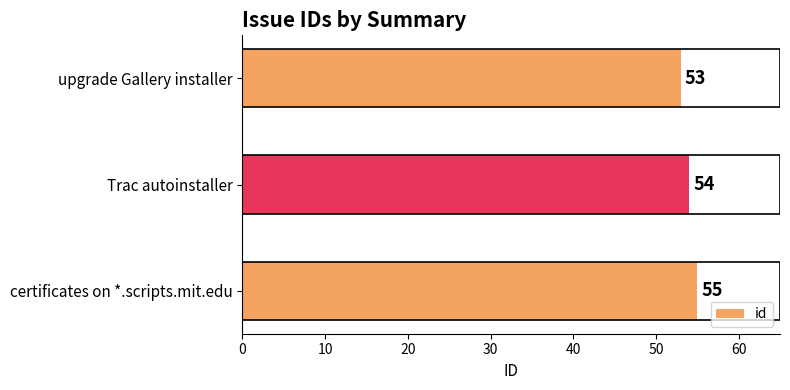

At which category does the chart reach its peak across all series?

certificates on *.scripts.mit.edu